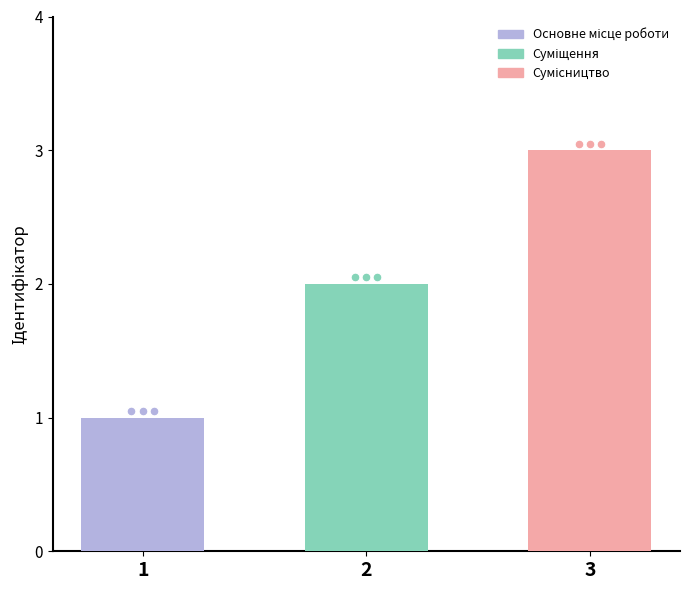

Between 1 and 2, which is larger?

2